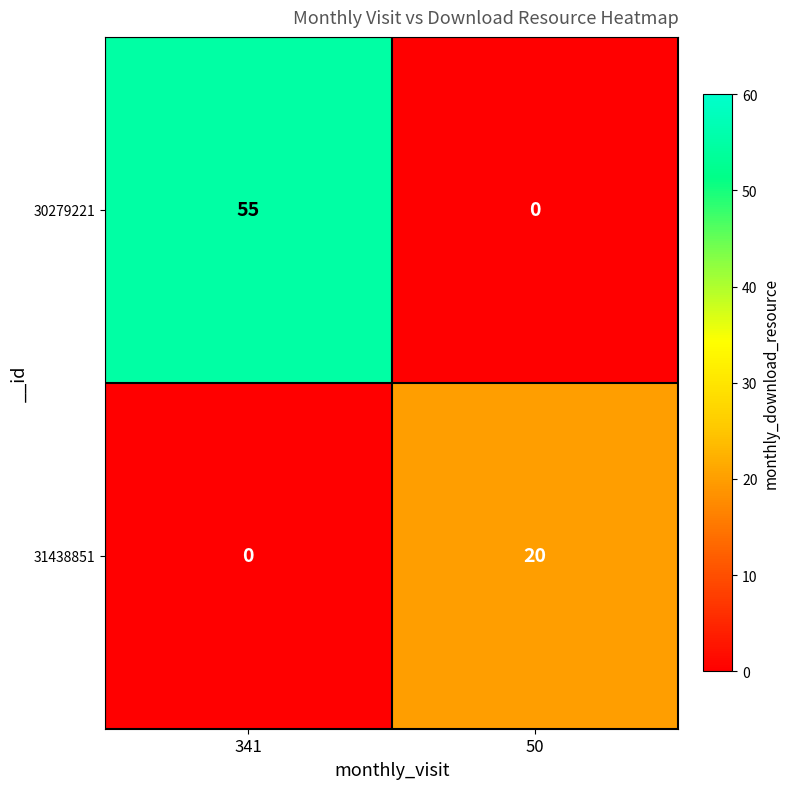

Reading left to right, what are all the values shown in this chart?

30279221: 55	0
31438851: 0	20